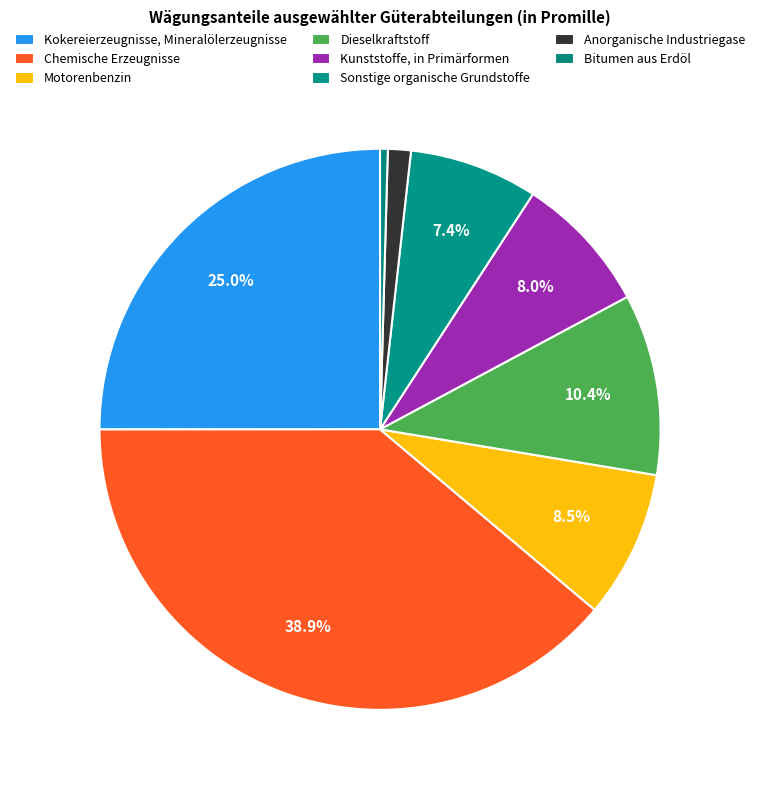

Combined, what portion of the pie is Sonstige organische Grundstoffe and Dieselkraftstoff?

17.9%